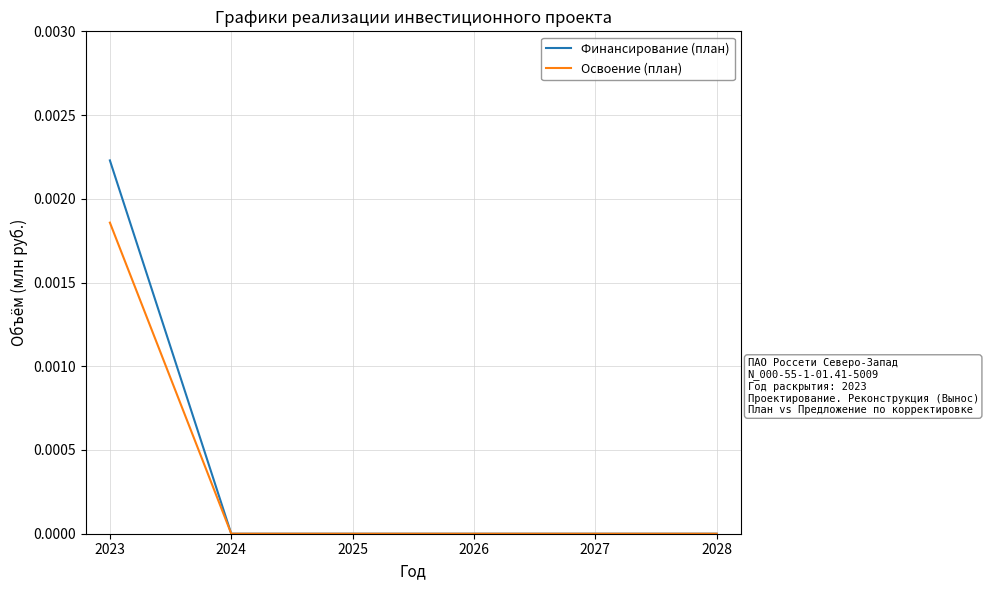

Does the chart display data point markers on the line(s)?

No